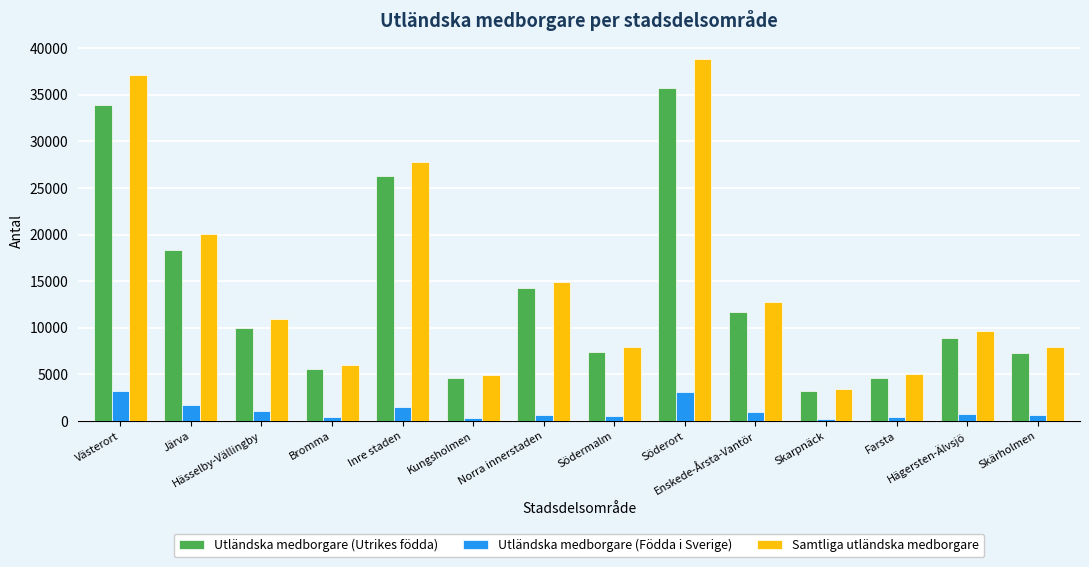

What is the minimum value for Utländska medborgare (Utrikes födda)?

3220